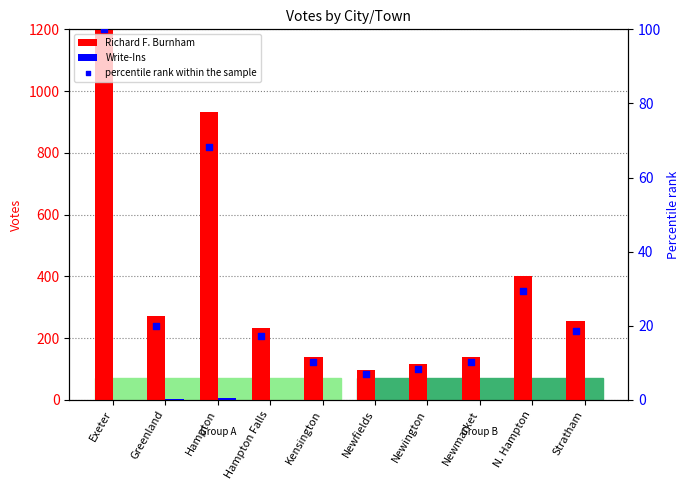

Which series contains the lowest Y value?

Write-Ins